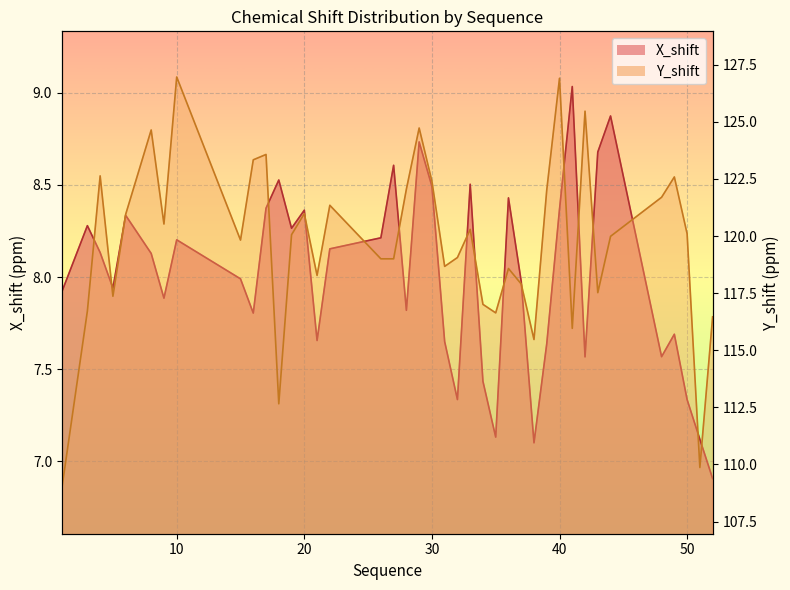

Which series changed the most between 15 and 41?

Y_shift